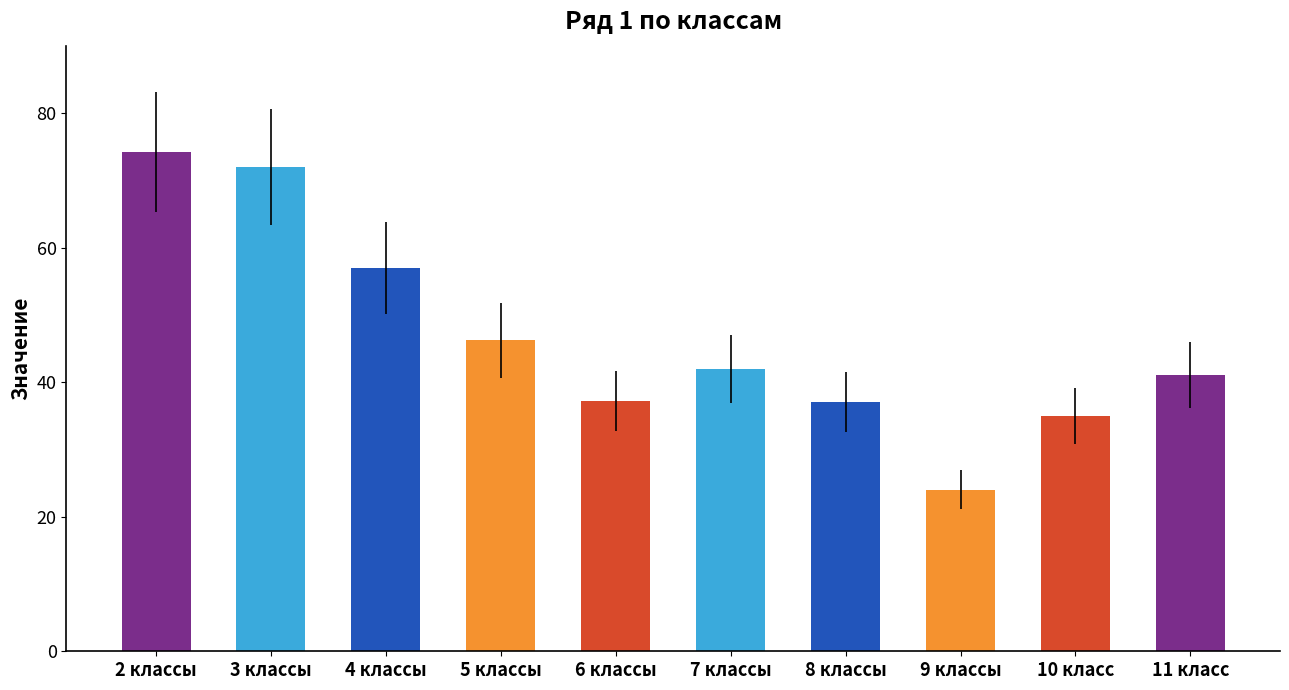

What is the minimum value shown in the chart?

24.0